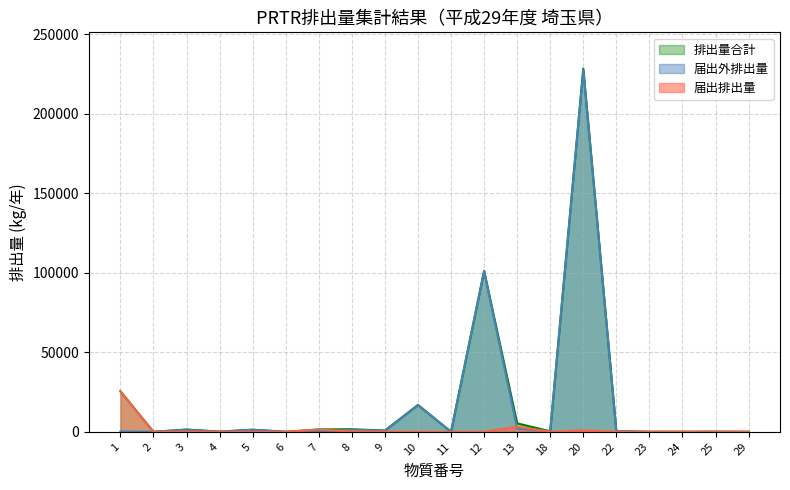

What is the difference between the second highest and minimum values in the 排出量合計 series?

101132.7